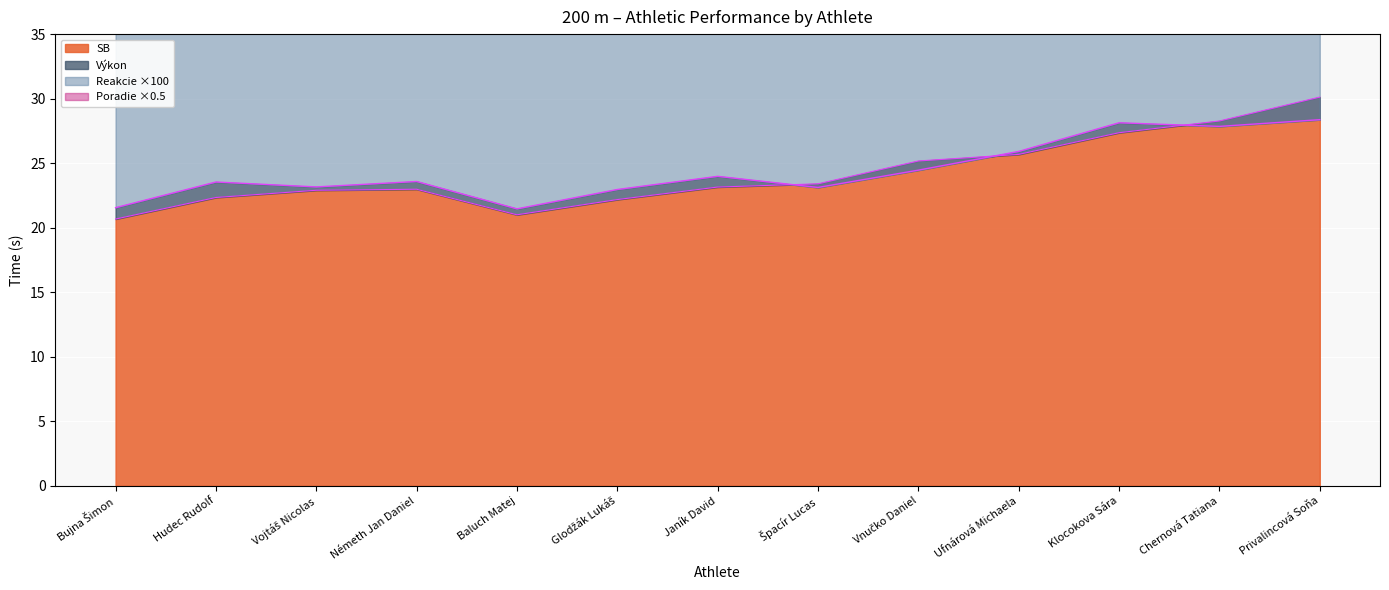

Which category has the highest value in the SB series?

Privalincová Soňa